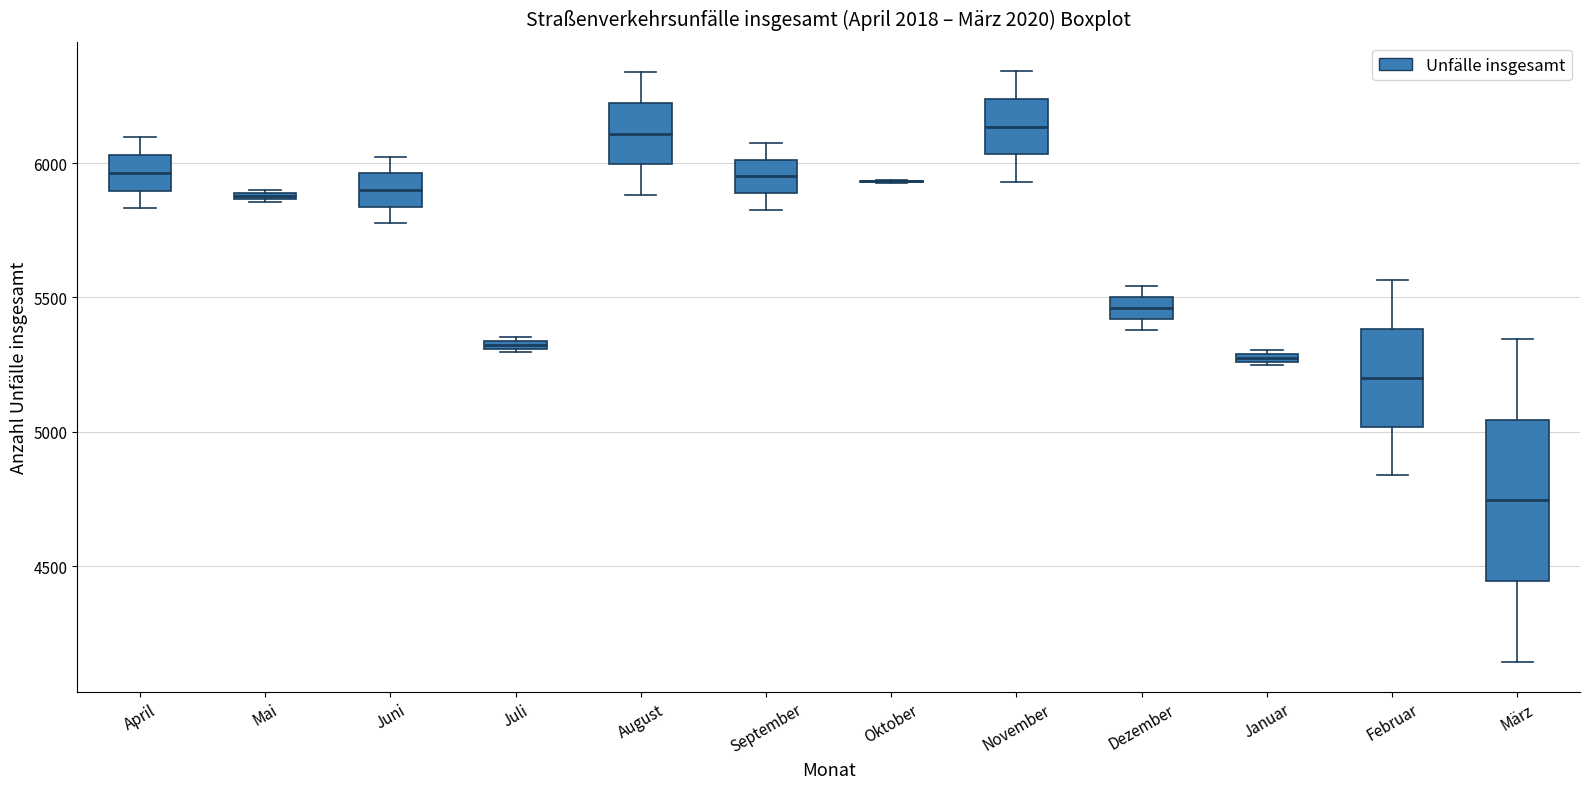

Where does the upper whisker of the box for Februar end on the y-axis? The values are not printed on the chart, so give them approximately, as read against the axis.

5550